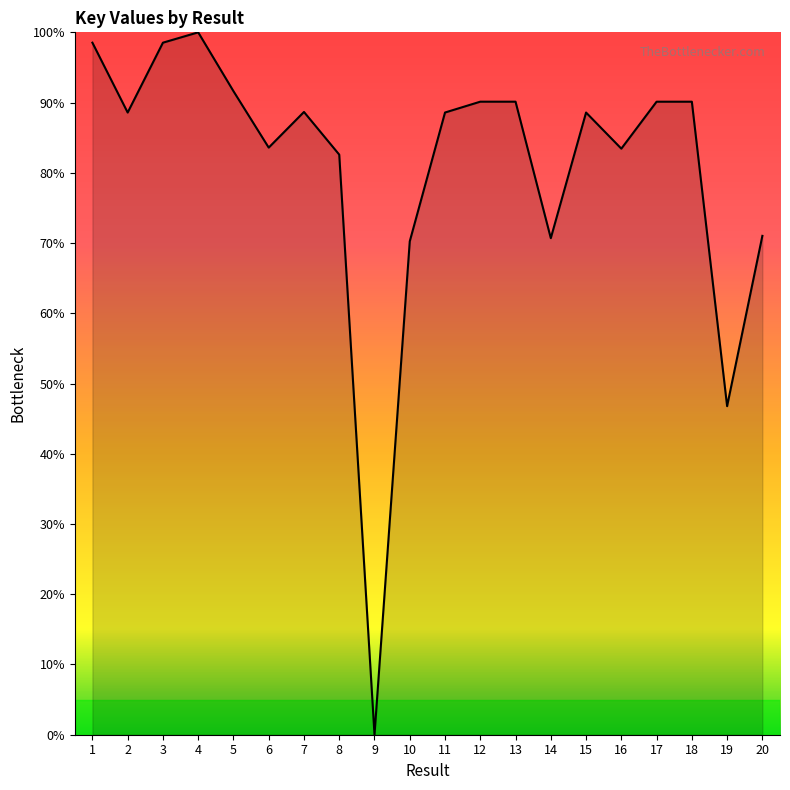

What is the average value?

80.6